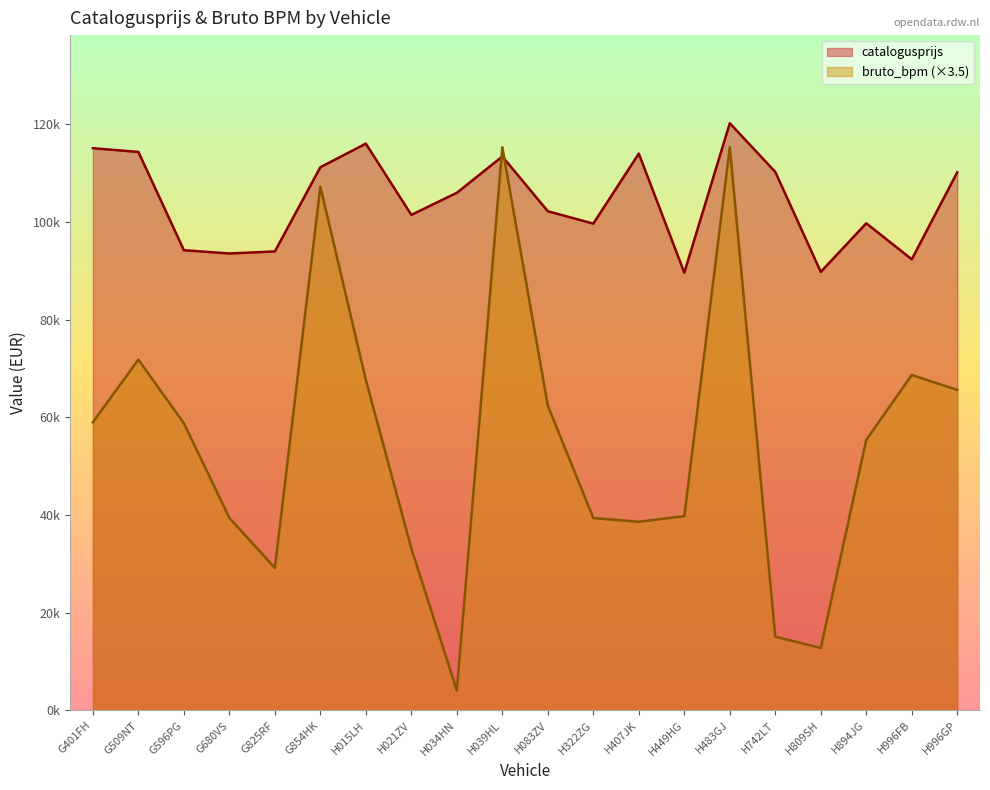

What is the label of the 11th point from the left?

H083ZV